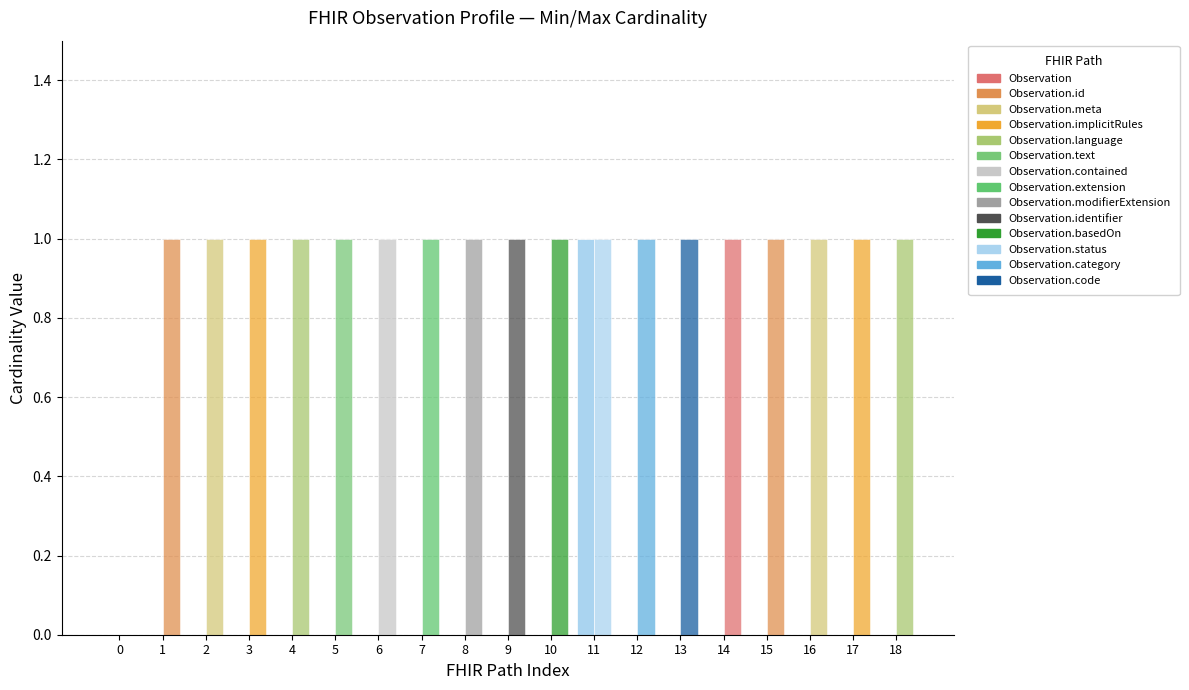

True or false: Min has a value of 1 at Observation.identifier.

False